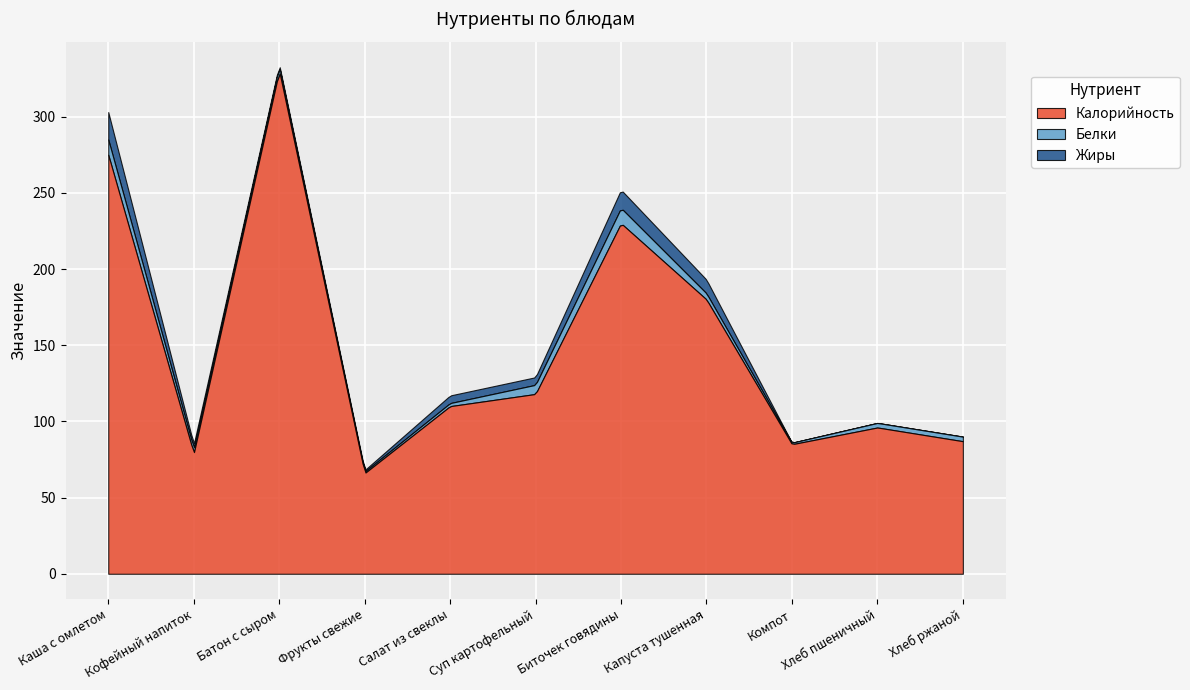

What is the approximate value of Жиры at Биточек говядины?

12.0